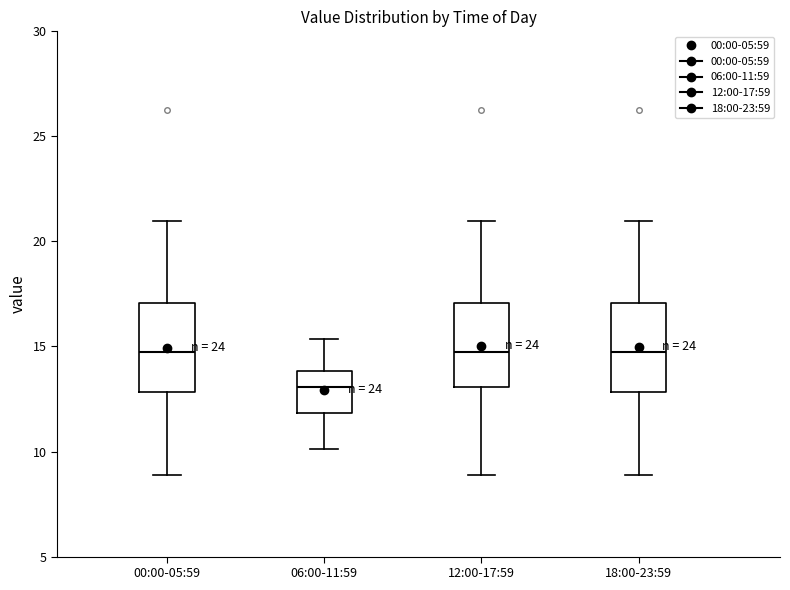

Reading left to right, read every box against the y-axis: the position of its median line, the range the box covers, and the ends of its whiskers. The values are not printed on the chart, so give them approximately, as read against the axis.

00:00-05:59: median 15.0, box 13.0 to 17.0, whiskers 9.0 to 21.0
06:00-11:59: median 13.0, box 12.0 to 14.0, whiskers 10.0 to 15.5
12:00-17:59: median 15.0, box 13.0 to 17.0, whiskers 9.0 to 21.0
18:00-23:59: median 15.0, box 13.0 to 17.0, whiskers 9.0 to 21.0